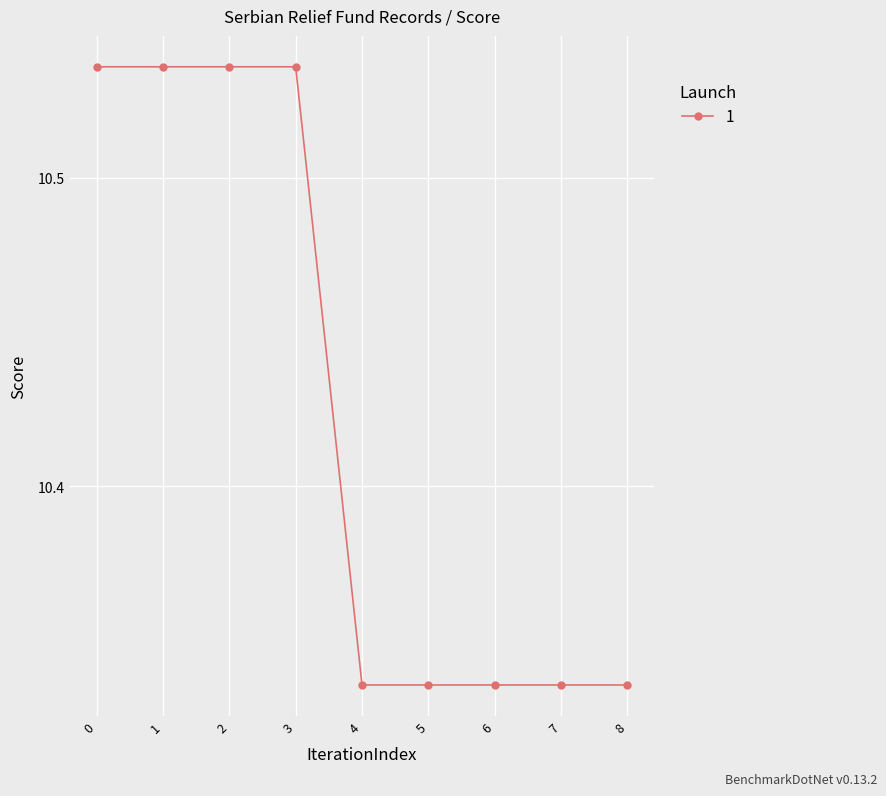

The value at 2 is 6.8. True or false?

False